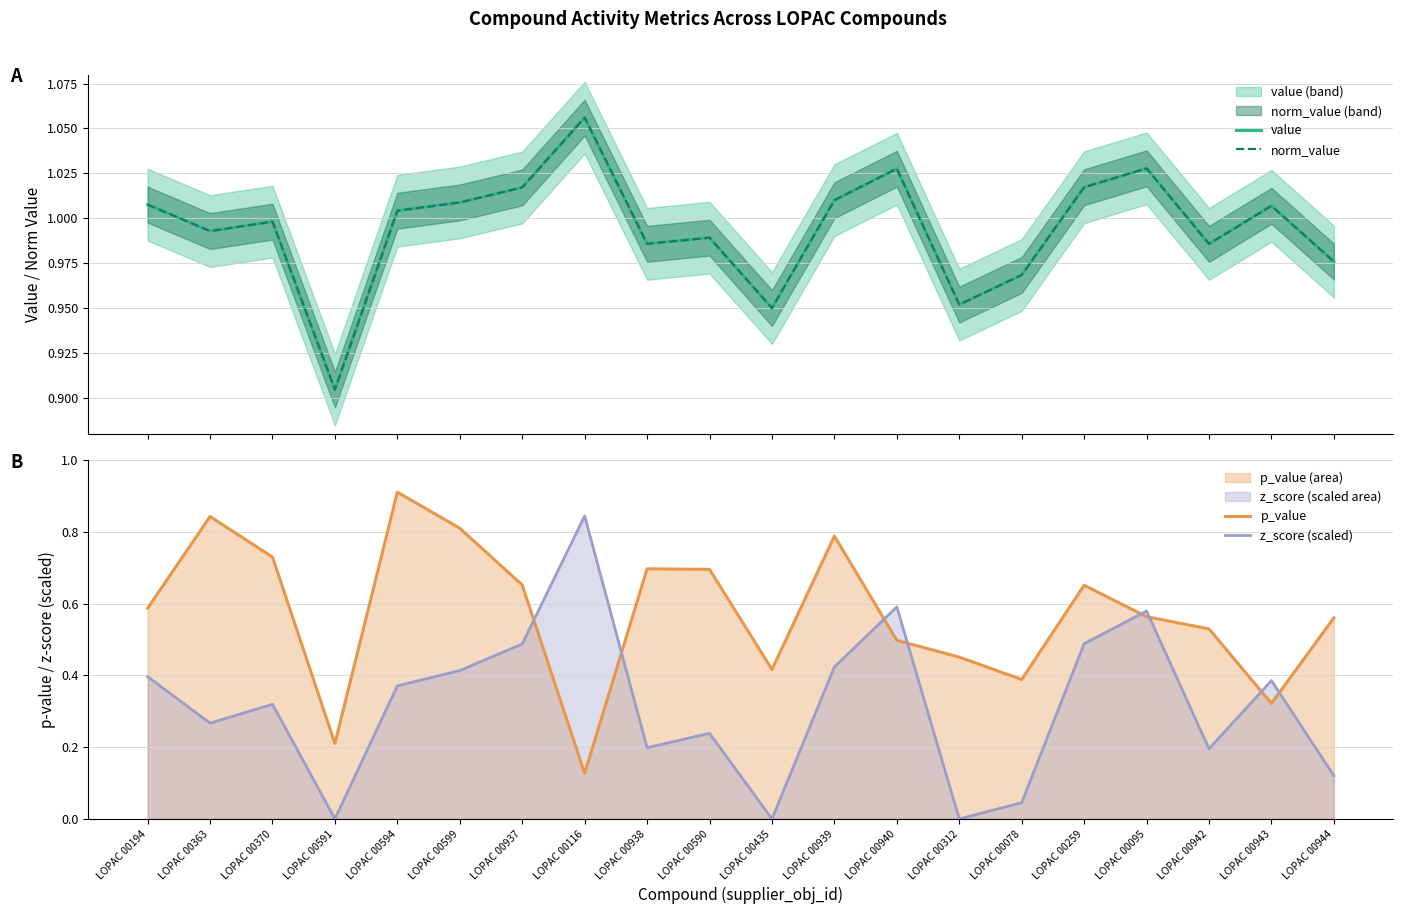

Is the value of z_score (scaled) at LOPAC 00590 greater than the value of value at LOPAC 00943?

No